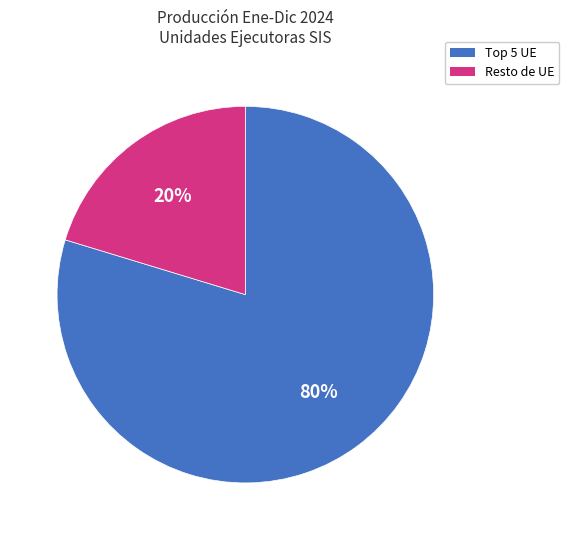

Count the number of slices in the pie.

2